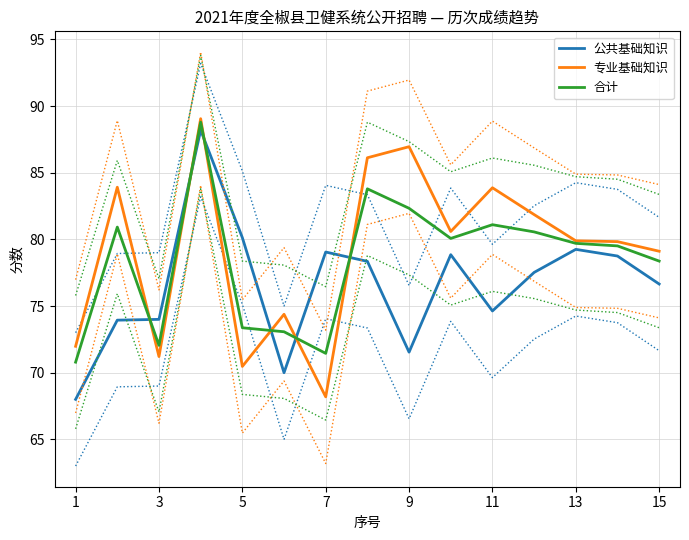

The value of 合计 at 15 is 78.4. True or false?

True